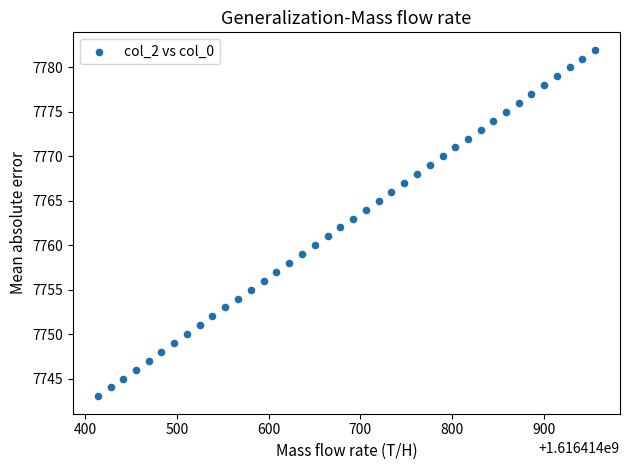

What is the range of Y values (max minus min)?

39